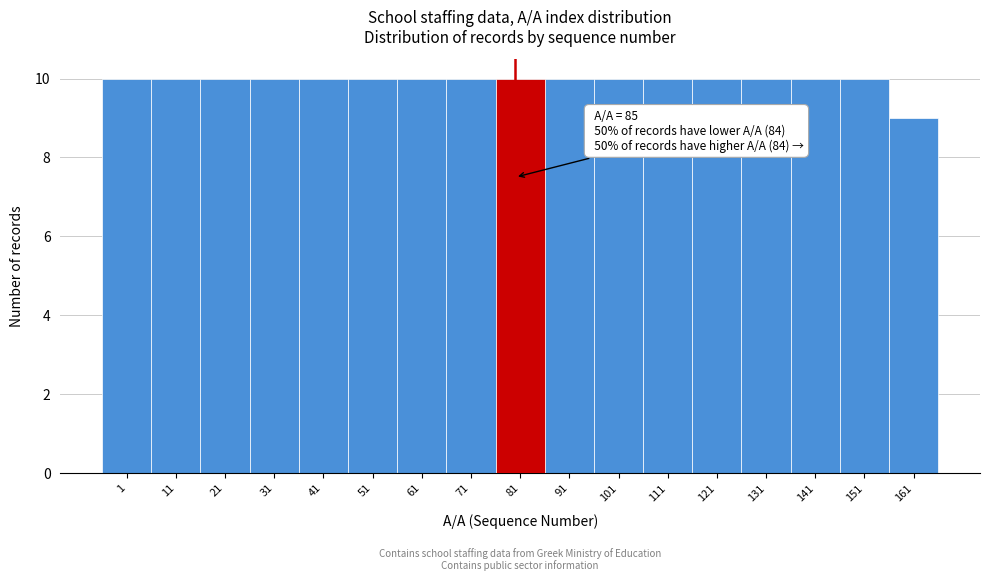

Reading left to right, list all the values displayed in this chart.

1=10	11=10	21=10	31=10	41=10	51=10	61=10	71=10	81=10	91=10	101=10	111=10	121=10	131=10	141=10	151=10	161=9